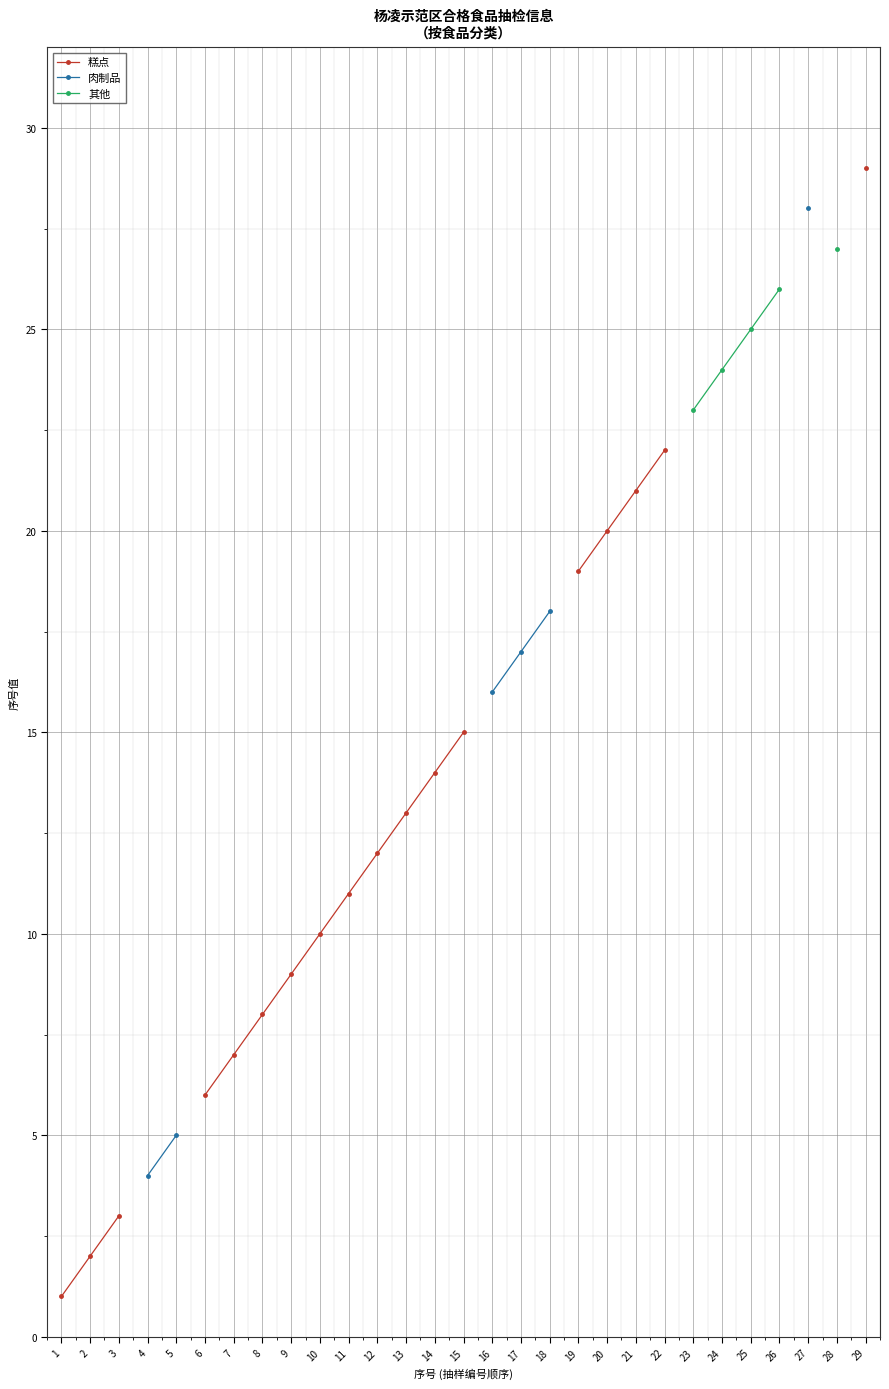

Which series has the largest range (max minus min)?

糕点